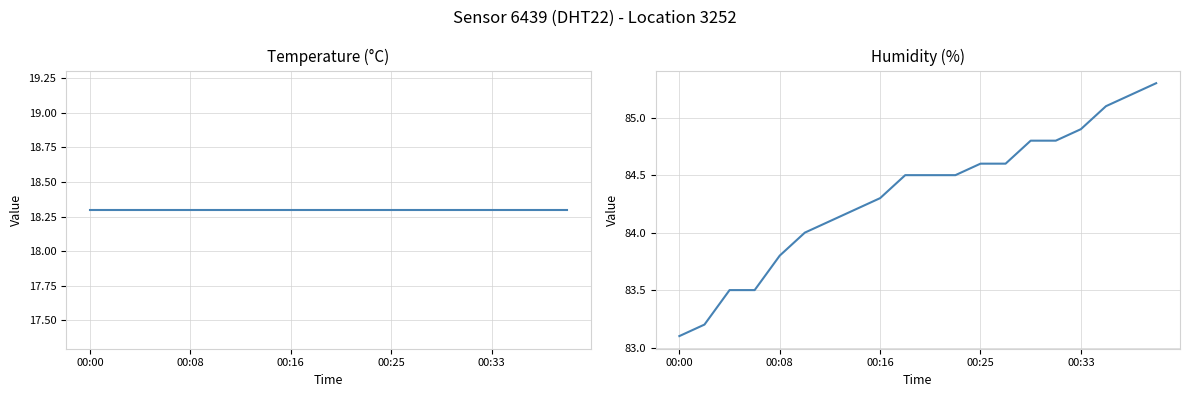

At which label does humidity first exceed 84?

6